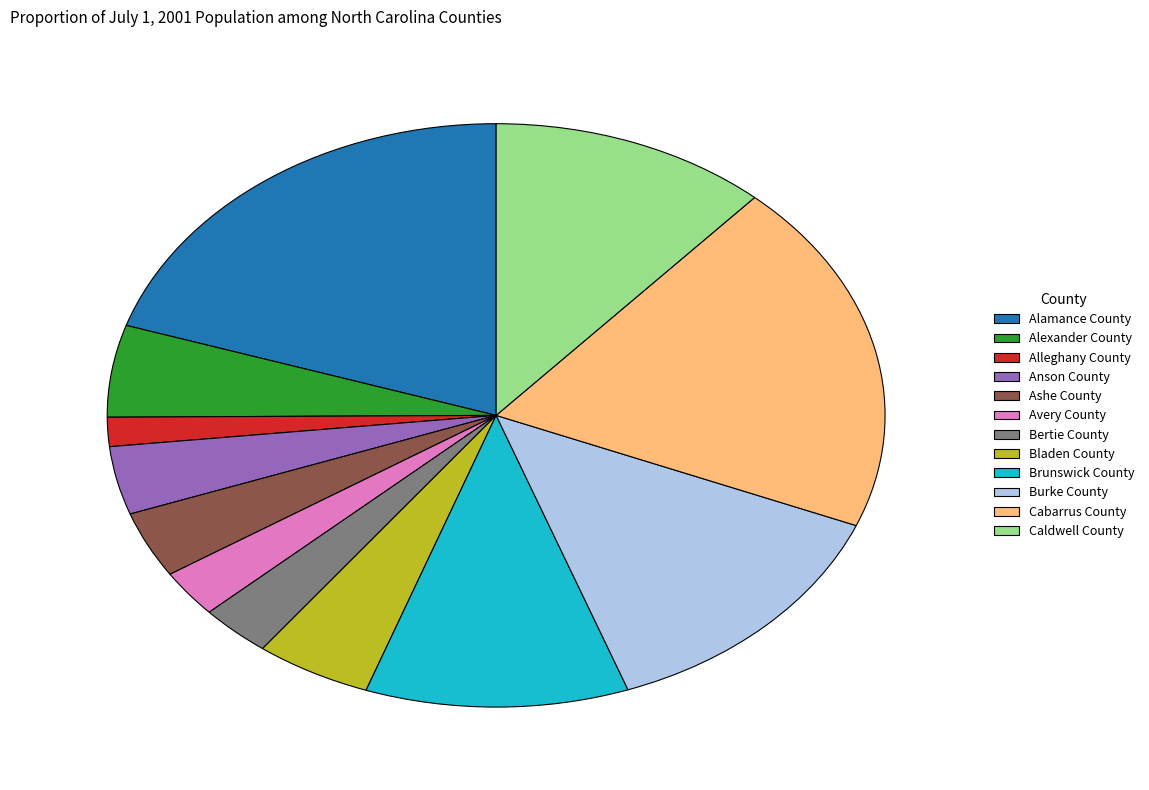

Does Burke County represent more than half of the total?

No